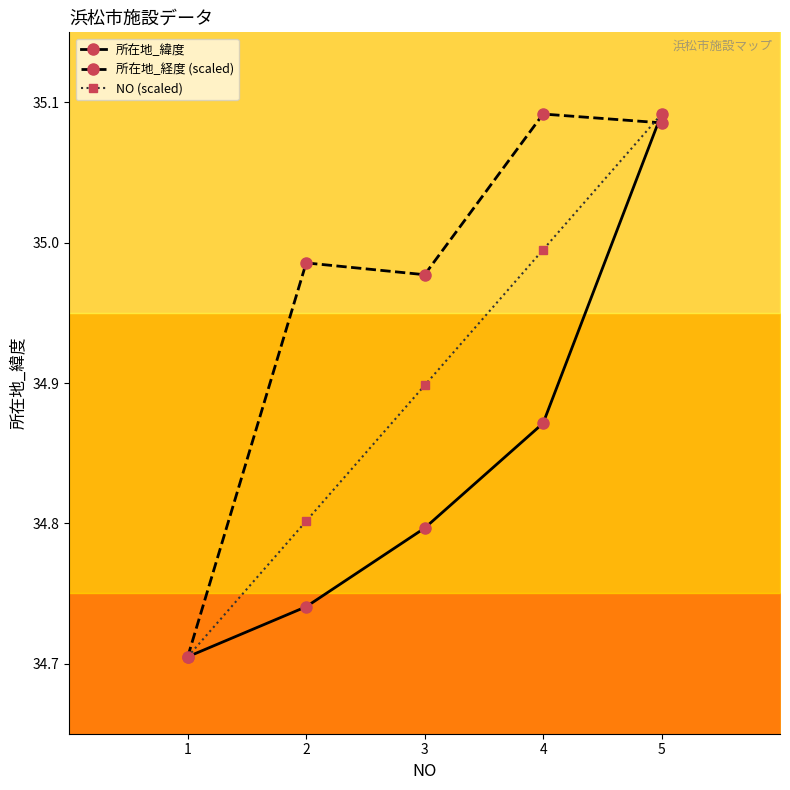

Rank the series at 3 from highest to lowest value.

所在地_経度 (scaled), NO (scaled), 所在地_緯度